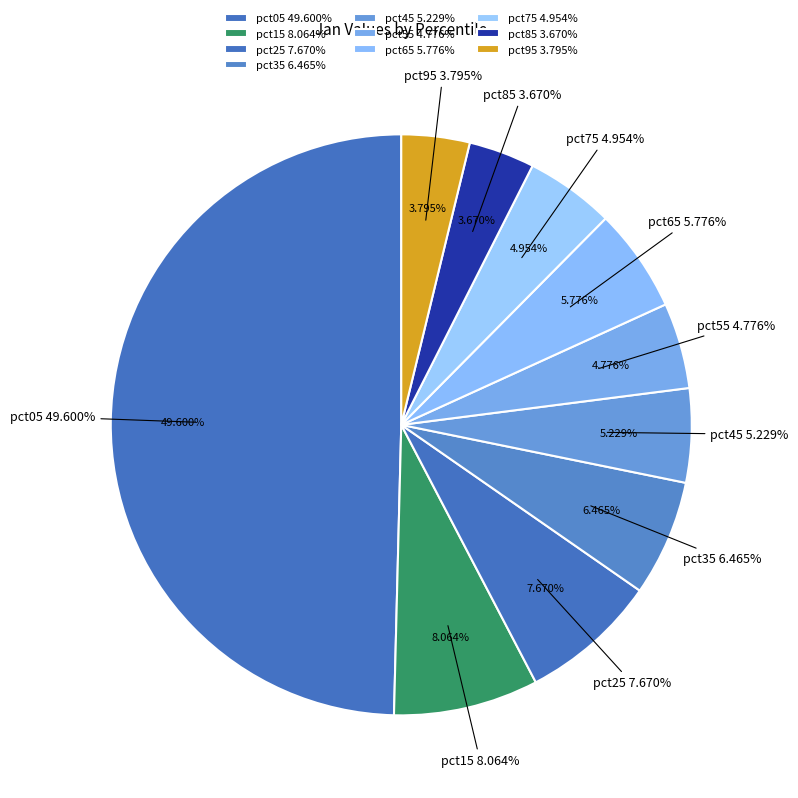

To the nearest percent, what is the average slice percentage?

10%